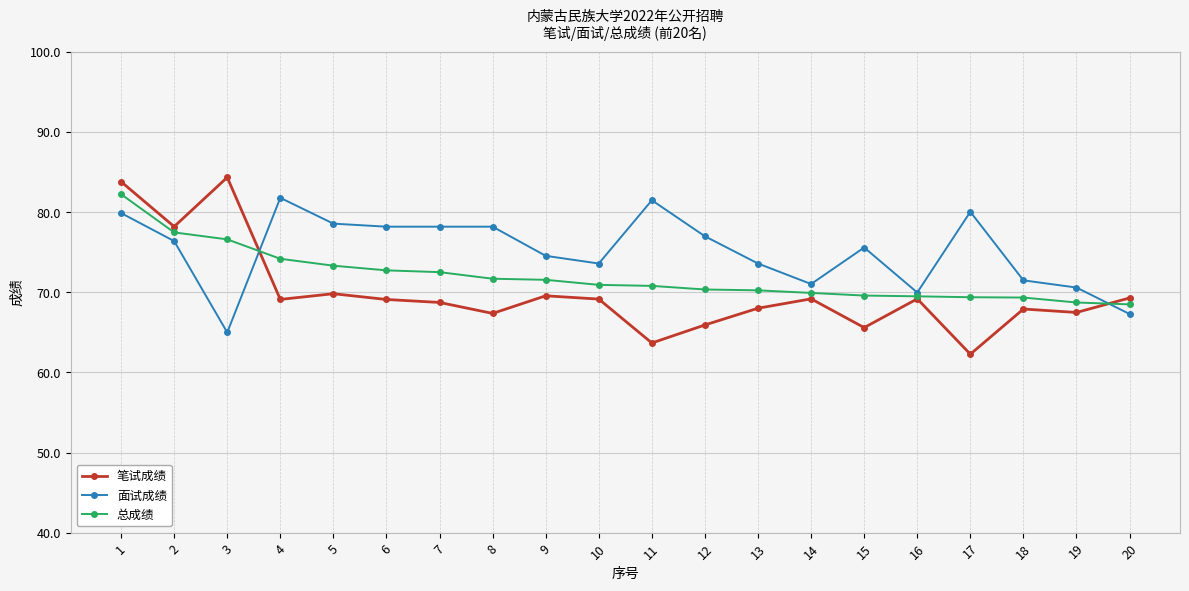

What is the value of the 总成绩 point at the 20th from the left?

68.5